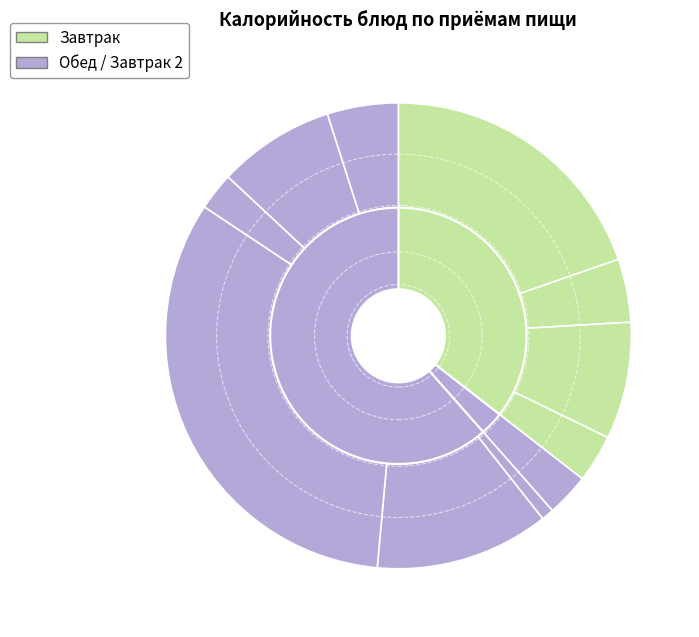

Is Напиток из шиповника the majority of the pie?

No